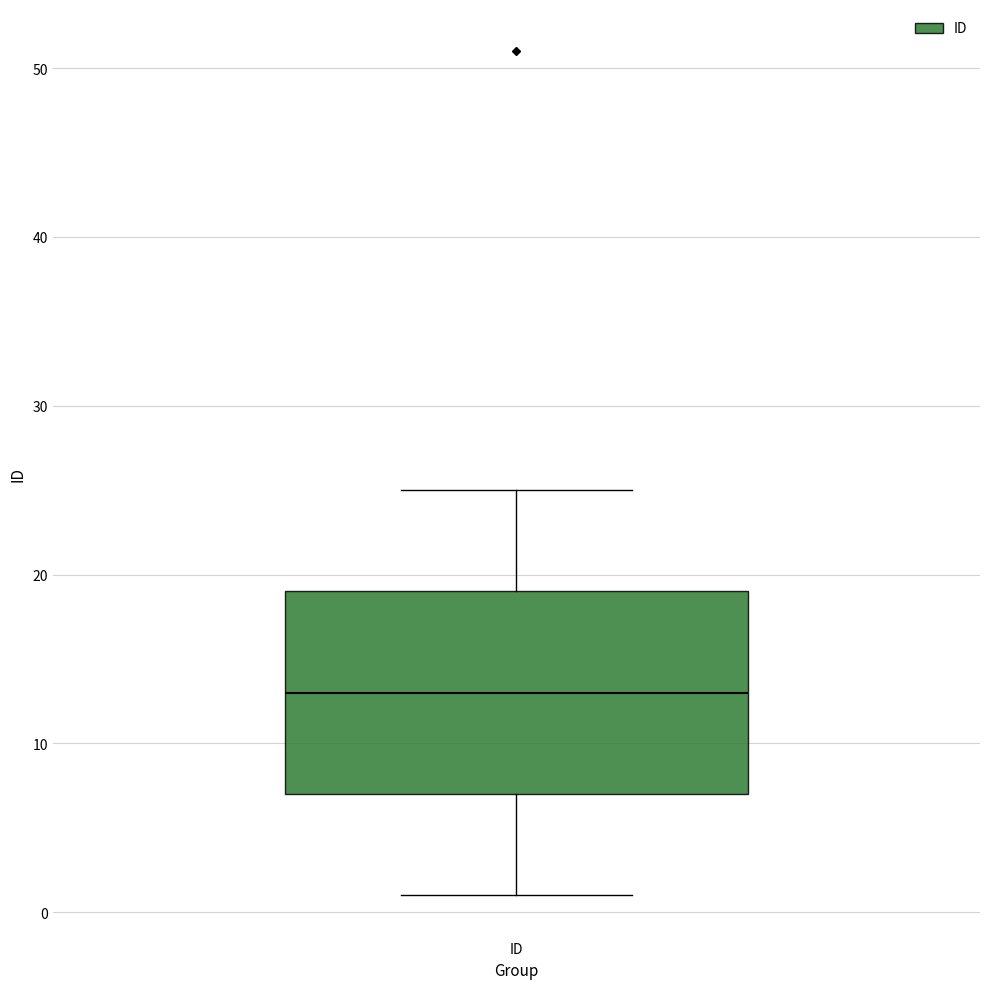

Where does the median line of the box for ID sit on the y-axis? The values are not printed on the chart, so give them approximately, as read against the axis.

13